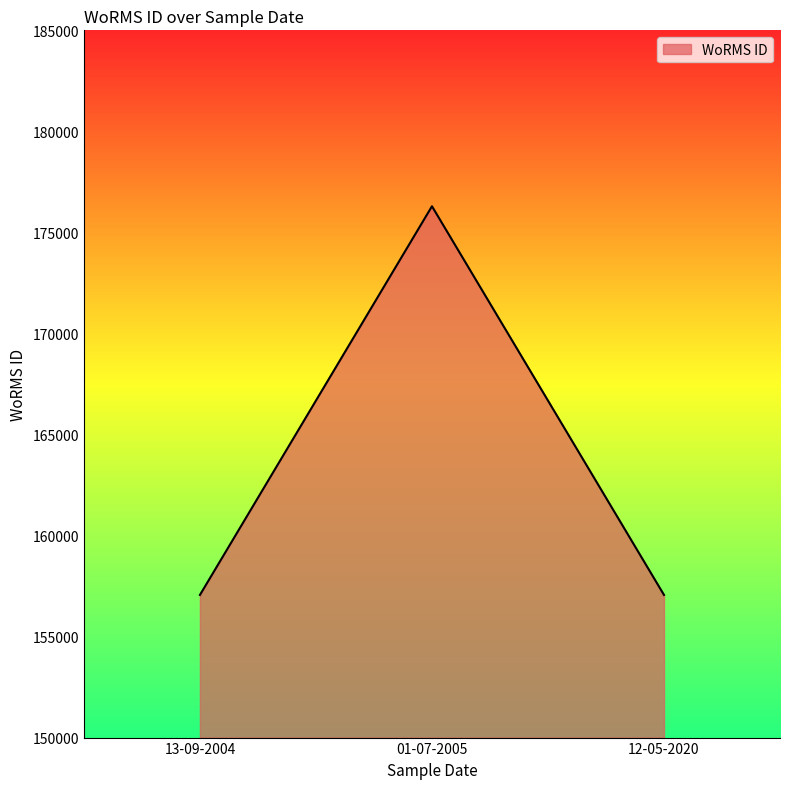

Approximately how many times larger is the value at 13-09-2004 compared to 01-07-2005?

0.9